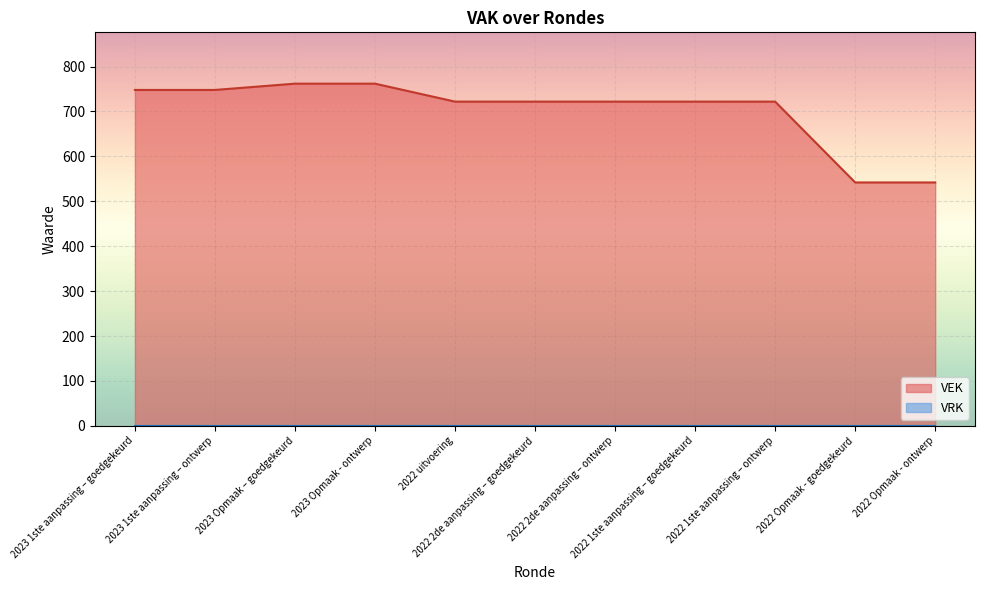

What is the label of the 2nd point from the left?

2023 1ste aanpassing – ontwerp